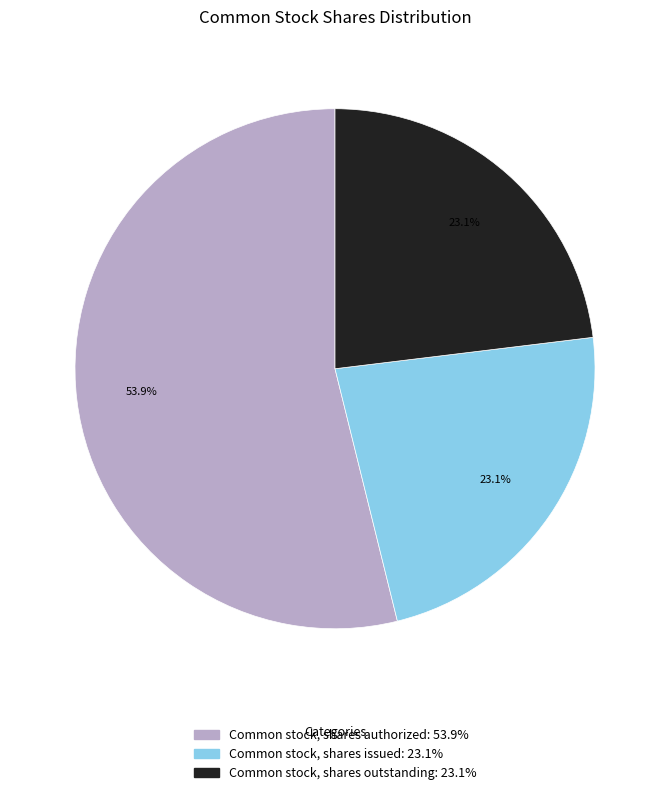

How many segments does this pie chart have?

3